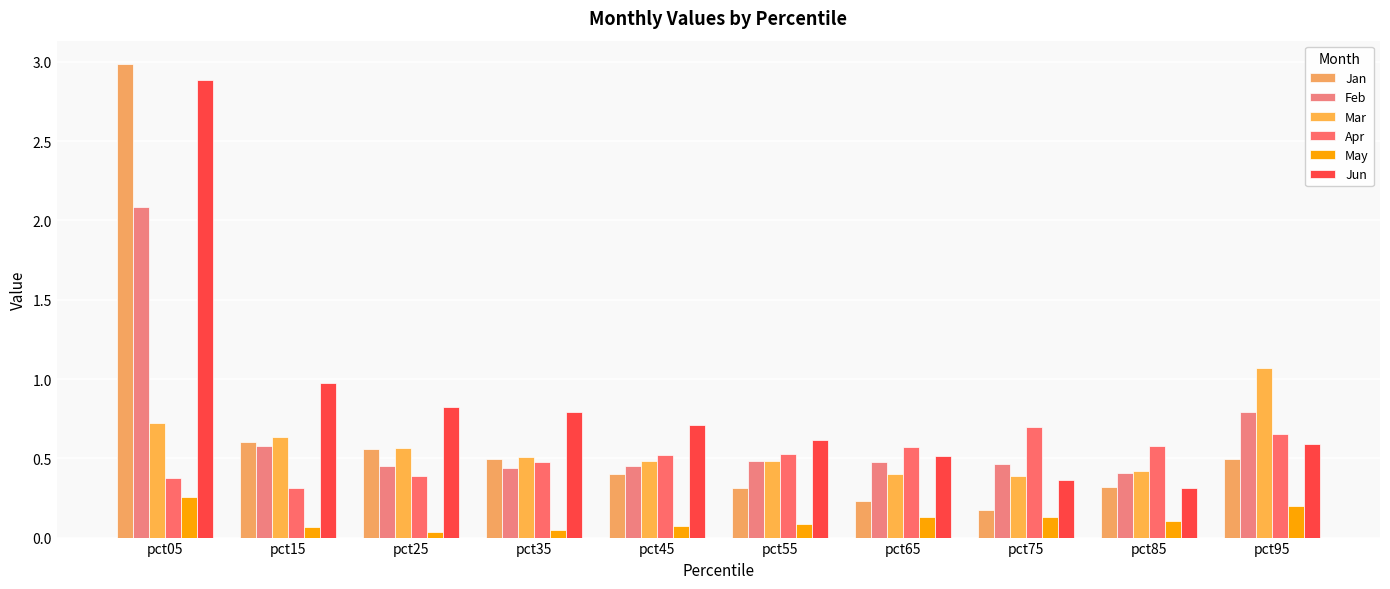

The value of Jun at pct85 is 0.5. True or false?

False